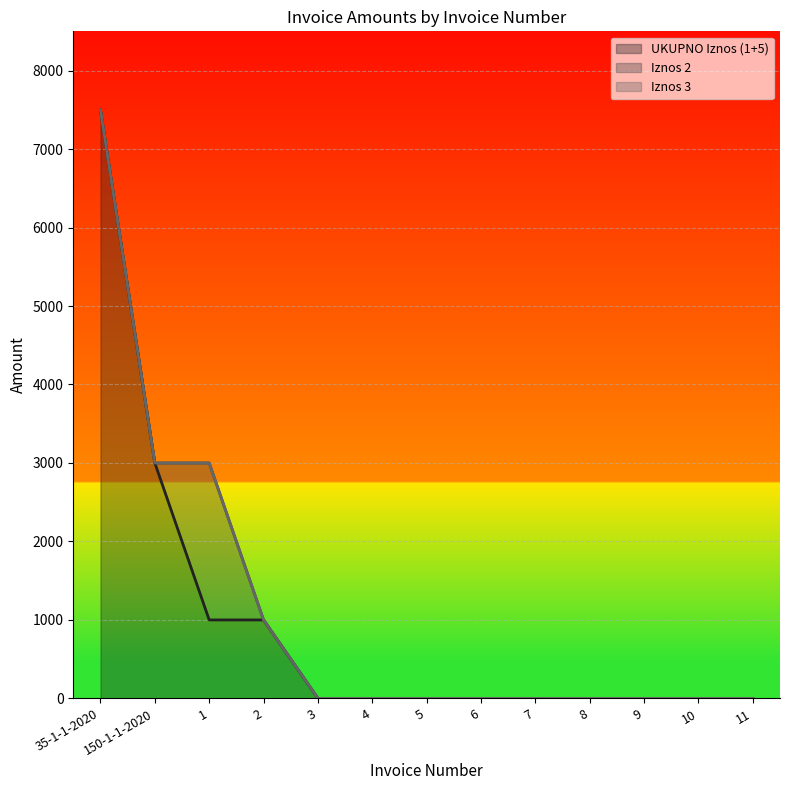

How many data points does each series have?

13